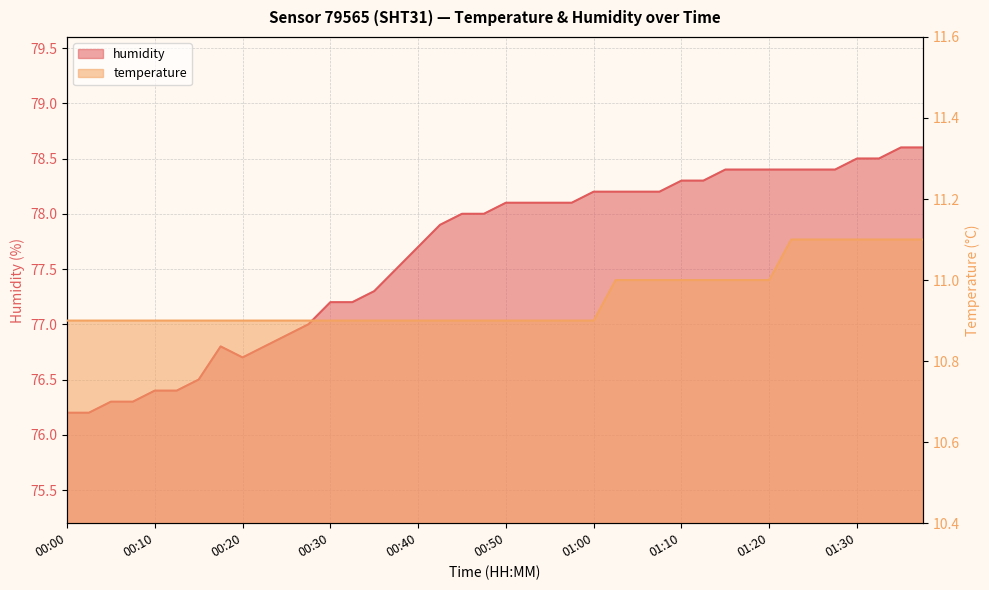

What is the maximum value for temperature?

11.1